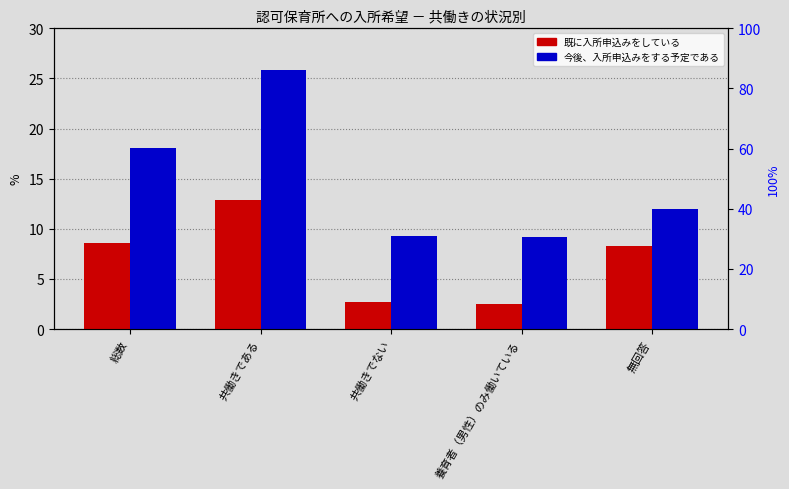

What is the value of the 既に入所申込みをしている bar at the 4th from the left?

2.5